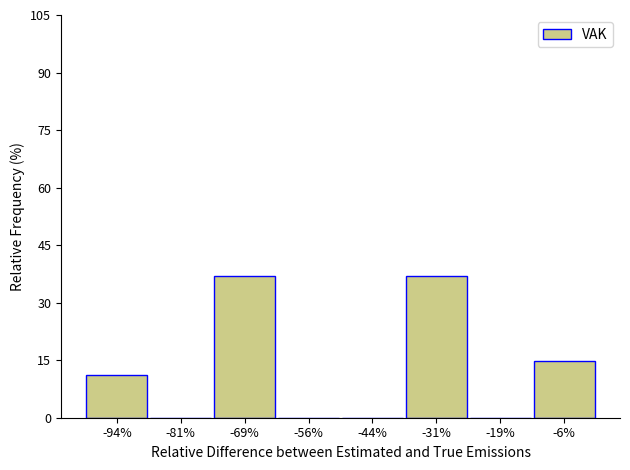

Reading left to right, list all the values displayed in this chart.

-94%=11.1	-81%=0.0	-69%=37.0	-56%=0.0	-44%=0.0	-31%=37.0	-19%=0.0	-6%=14.8